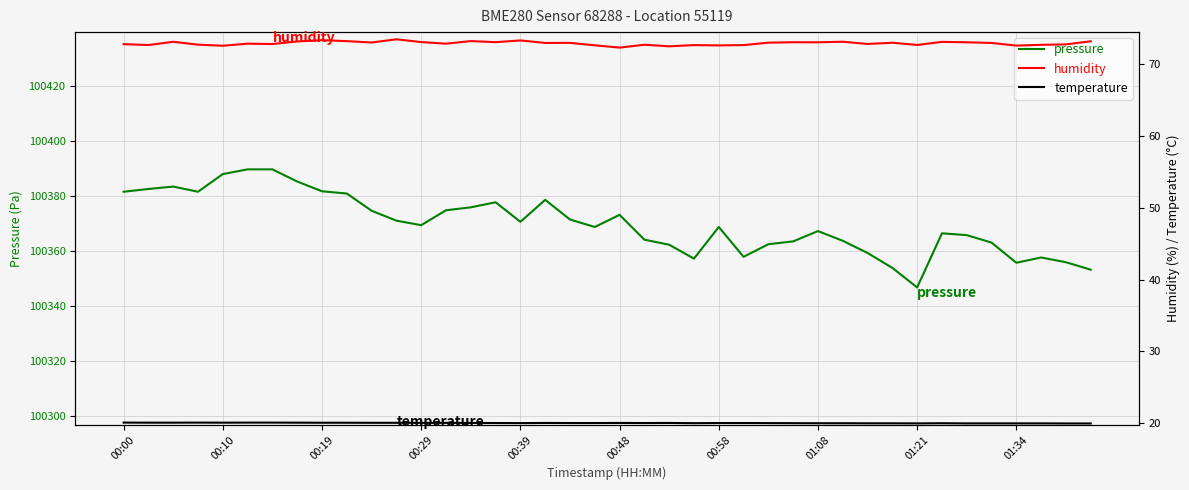

Does the chart display data point markers on the line(s)?

No